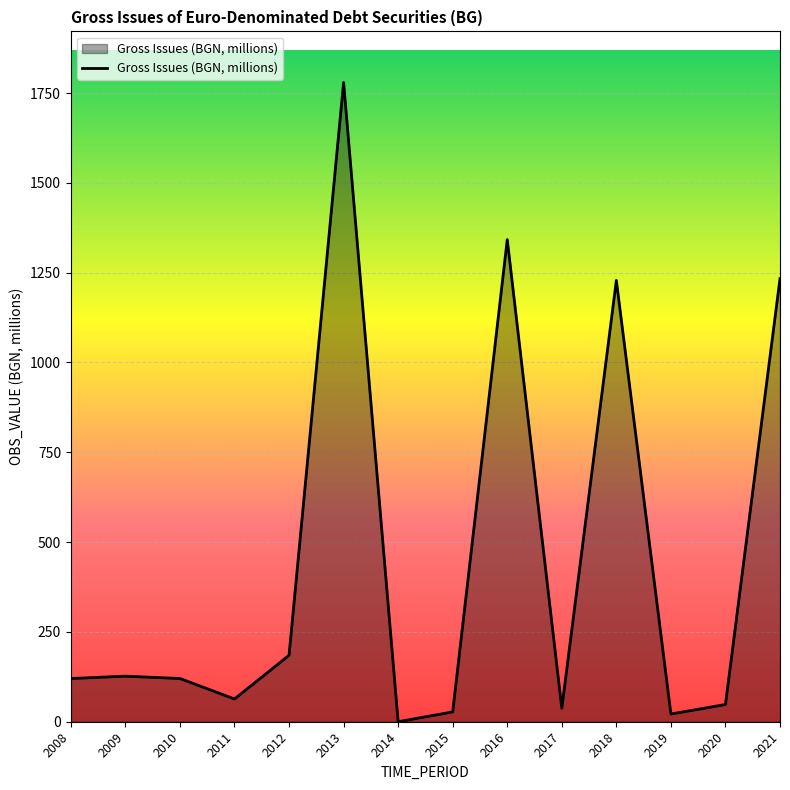

How many categories are shown in the chart?

14